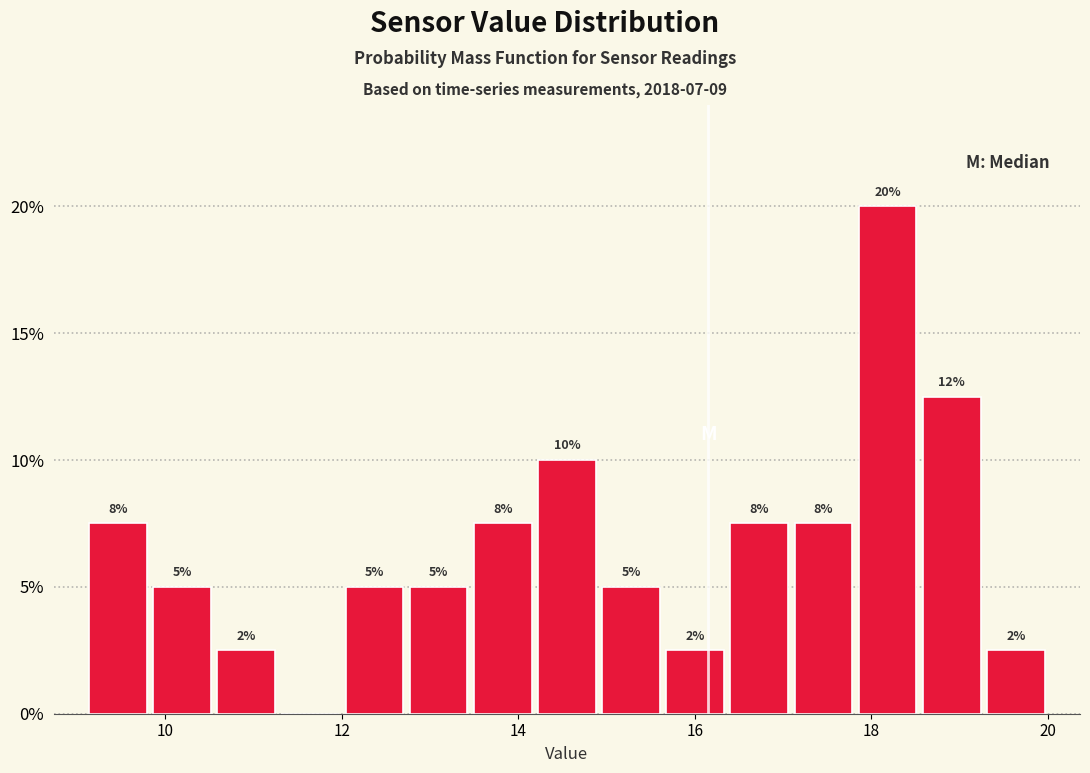

Around what value on the x-axis is the tallest bar? Give the approximate position of its centre, as read against the axis.

18.2